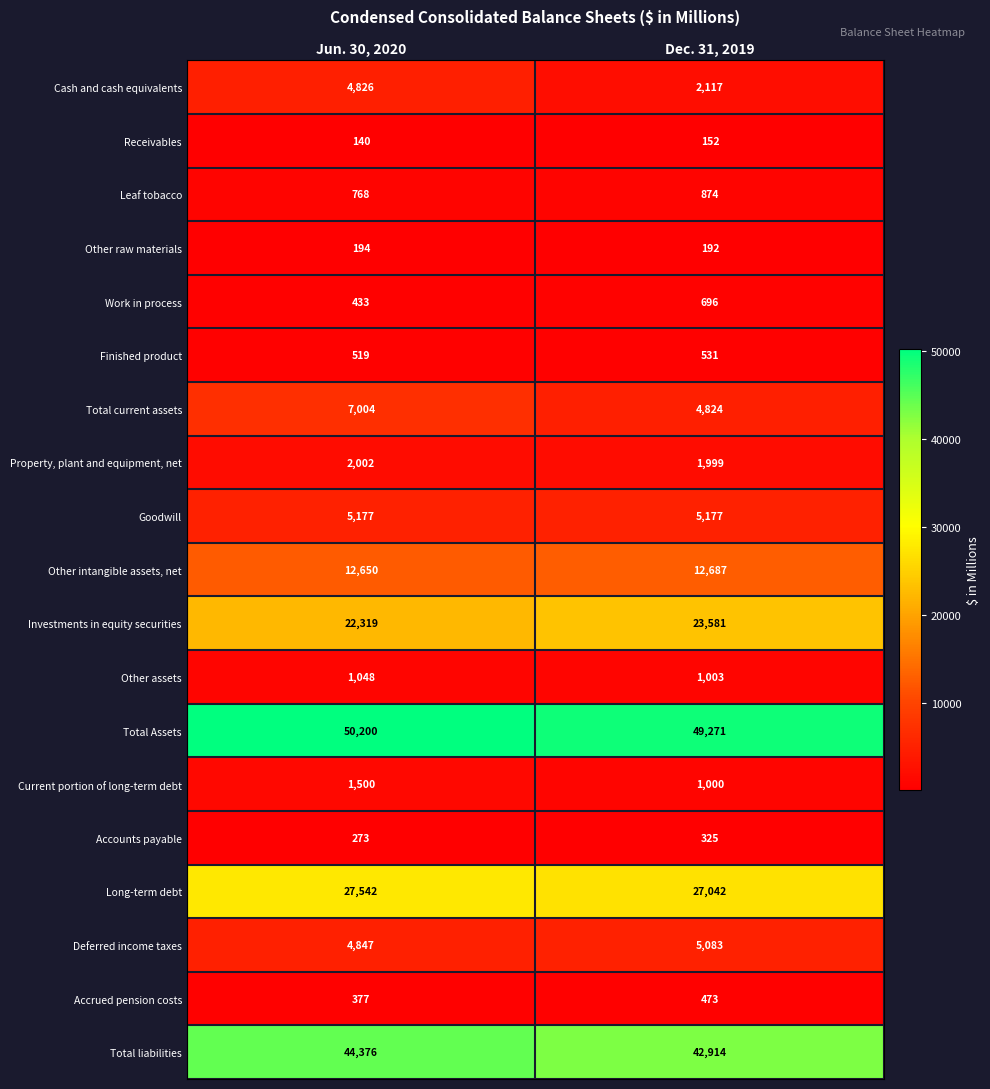

What is the average value of the Accrued pension costs series?

425